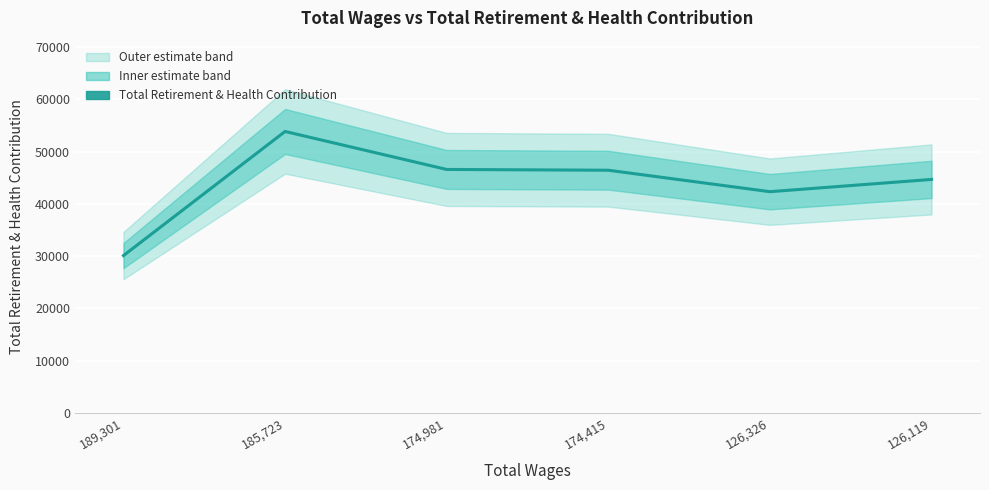

At which category does the data reach its first local peak?

185,723